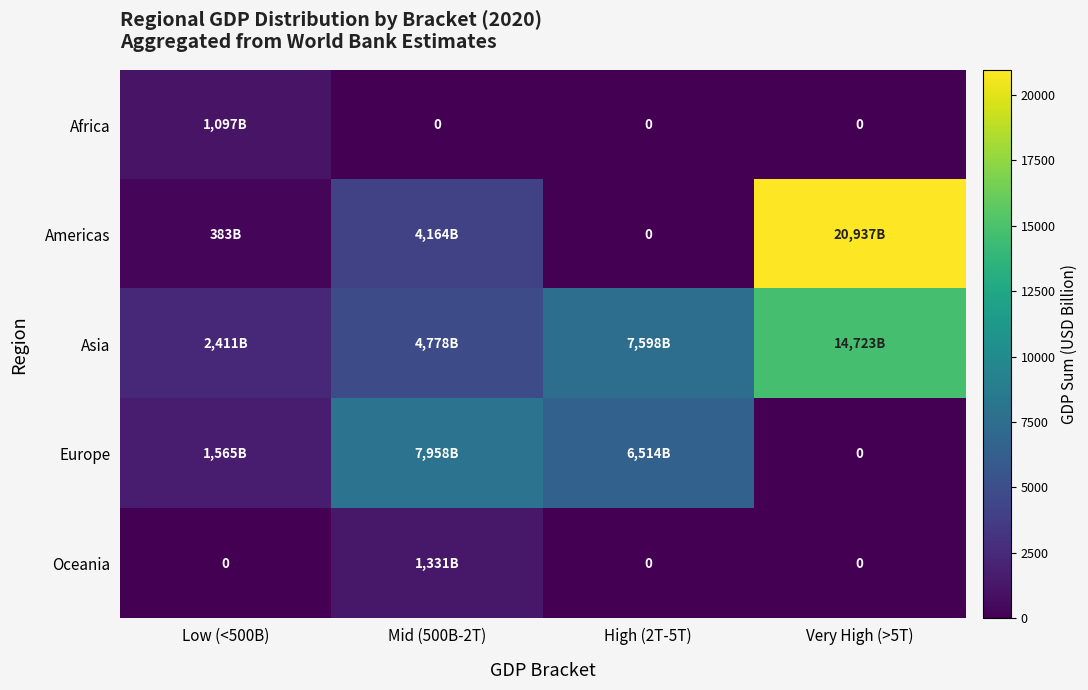

What is the spread (max minus min) of values at High (2T-5T)?

7598.4